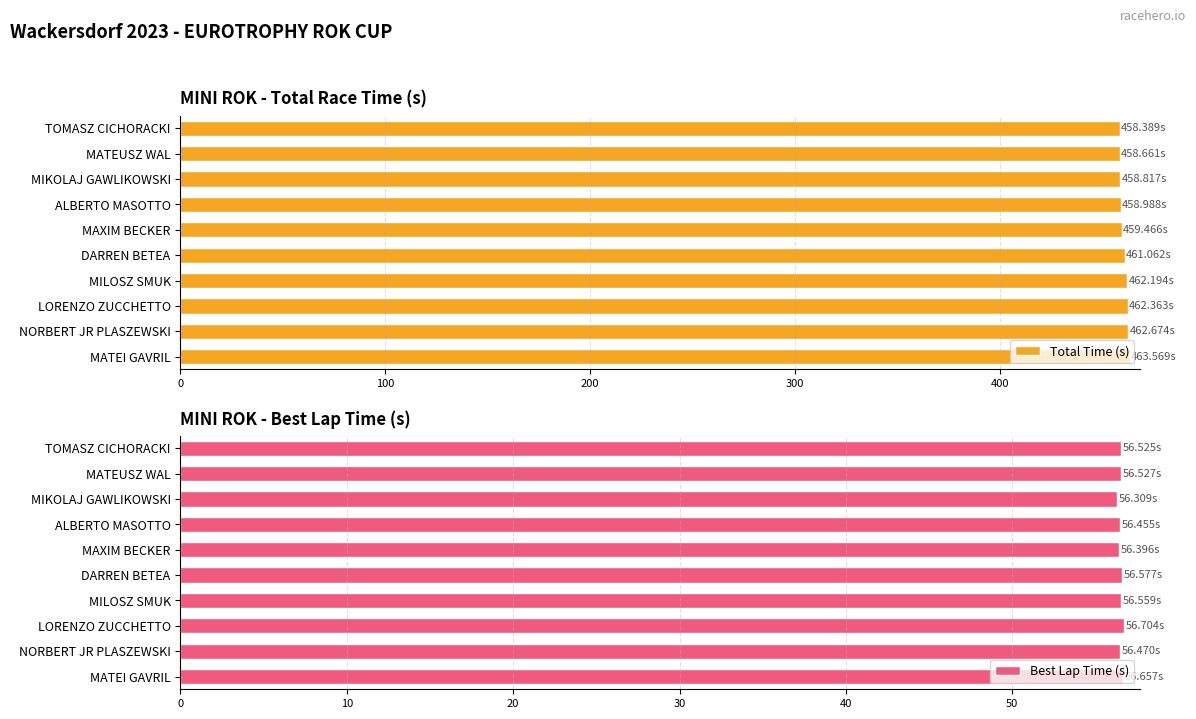

How many data points in Total Time (s) are less than 461?

5